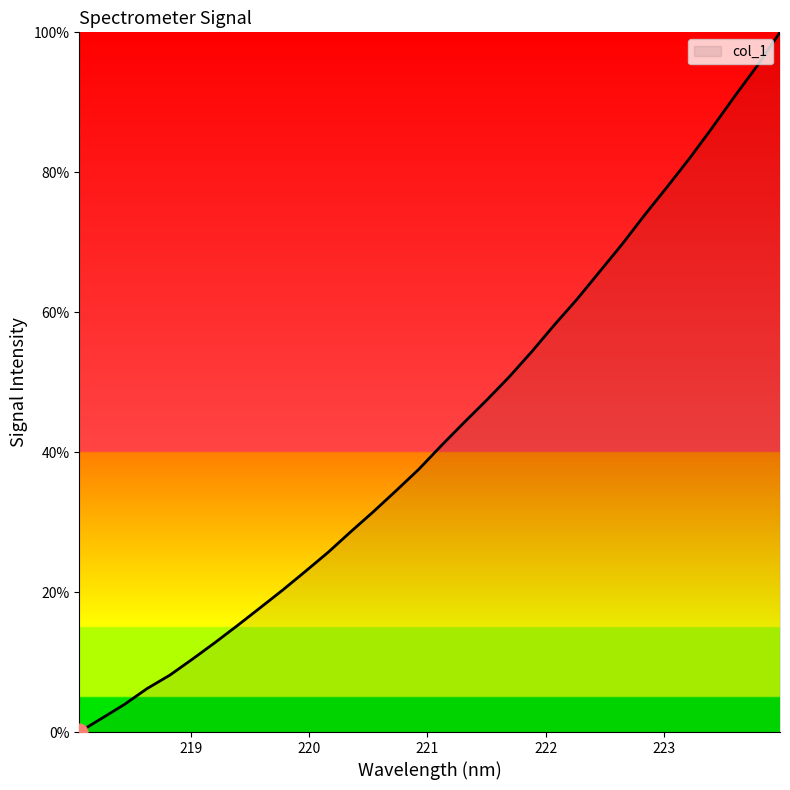

What is the maximum value shown in the chart?

100.0